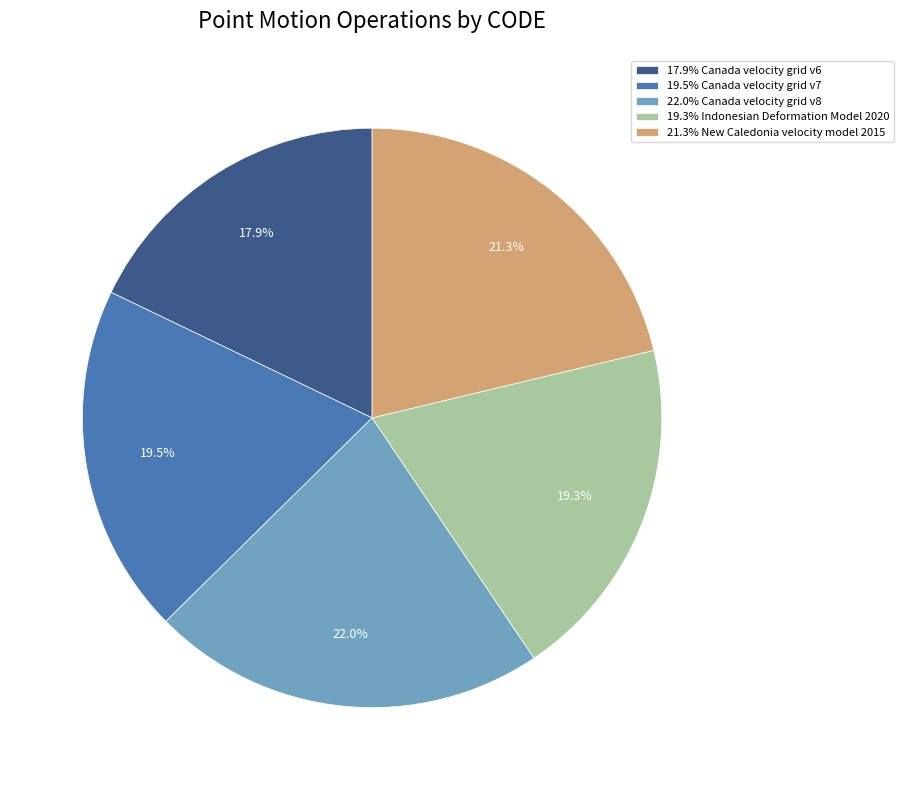

Is the sum of 19.3% Indonesian Deformation Model 2020 and 21.3% New Caledonia velocity model 2015 greater than half?

No